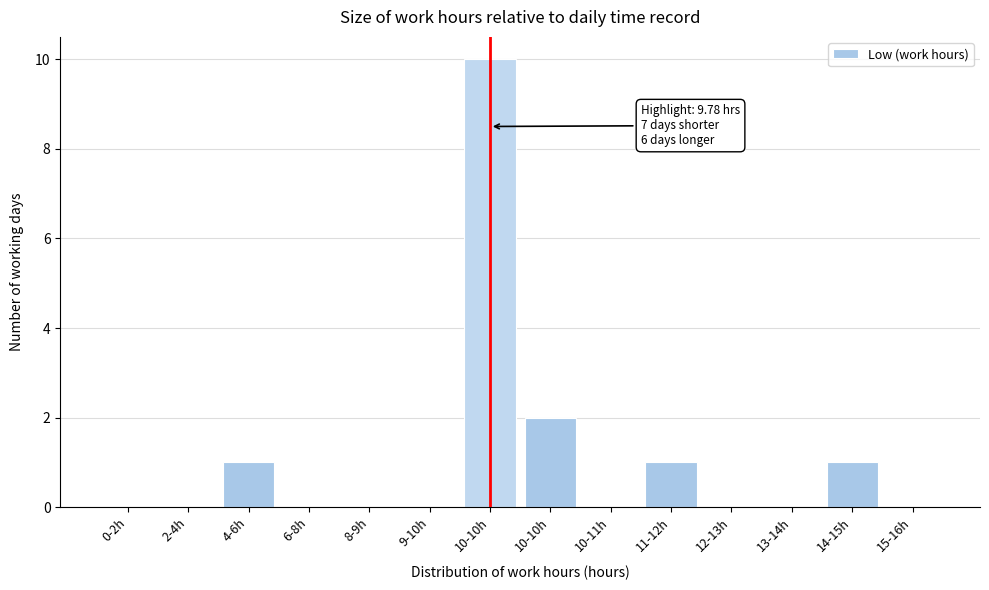

How many distinct data groups are displayed?

1